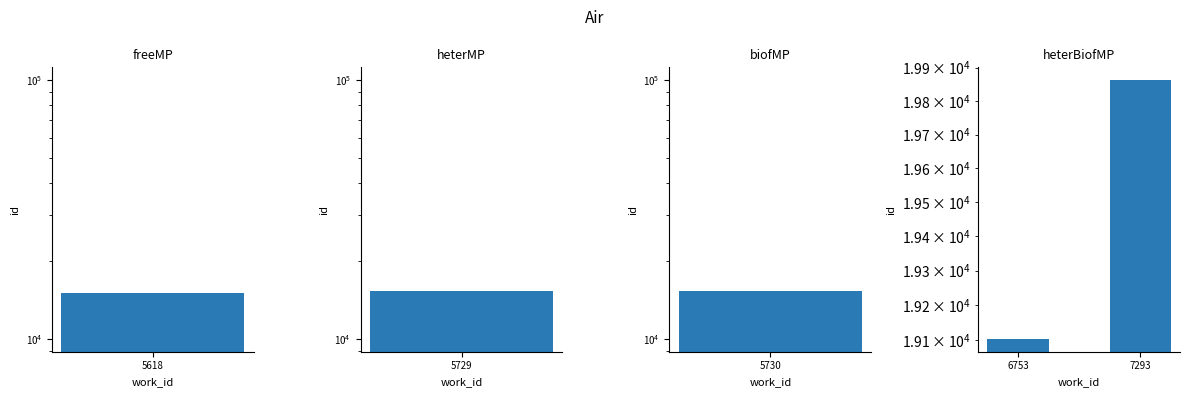

How many values are between 19103 and 19862?

2